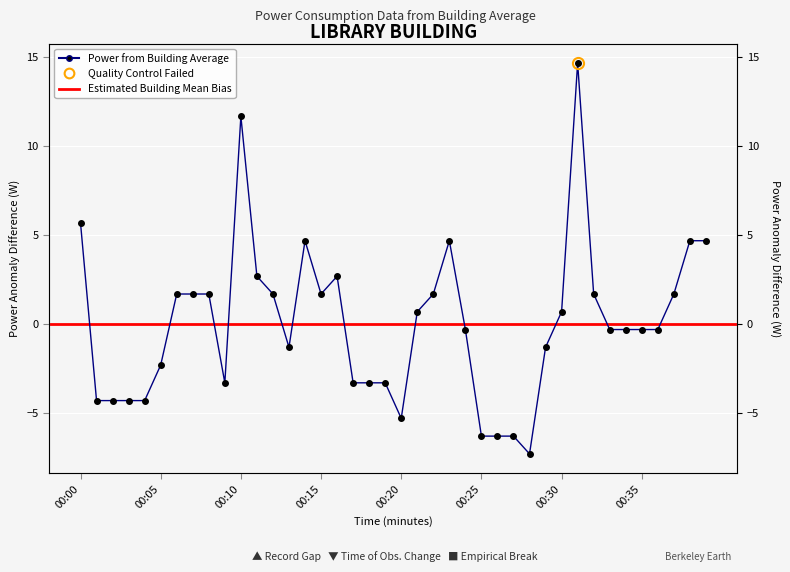

The value at 00:22 is 1.7. True or false?

True